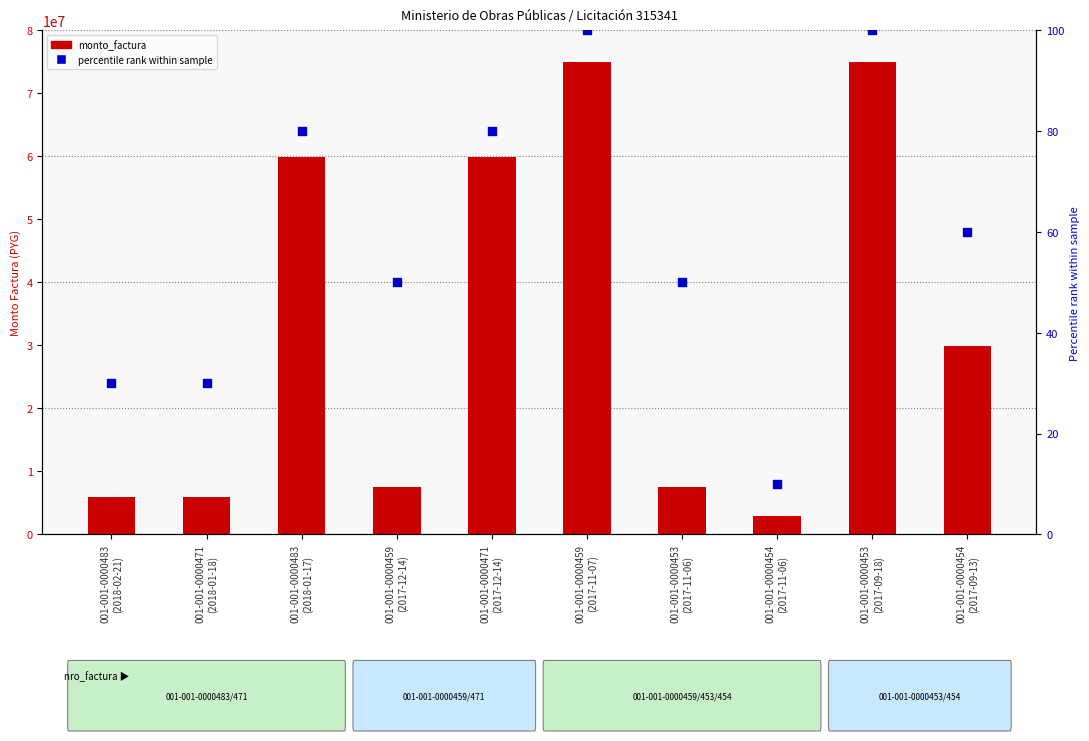

What are all the series names shown in the legend?

monto_factura, percentile rank within sample